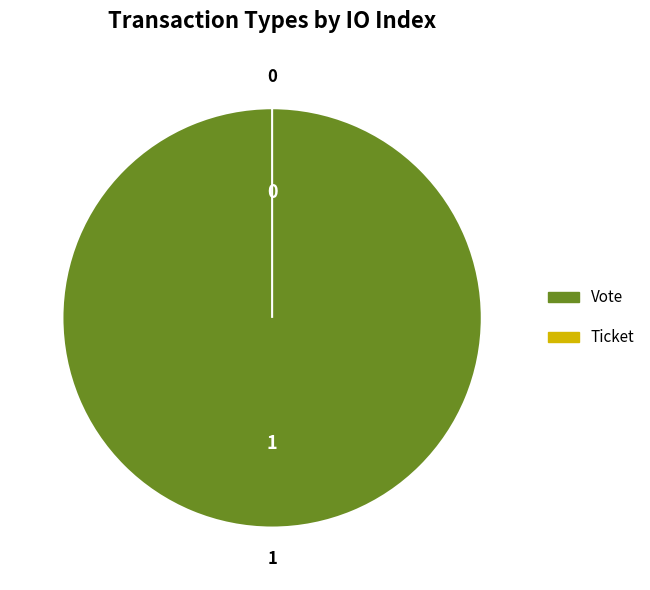

Is the sum of Ticket and Vote greater than half?

Yes